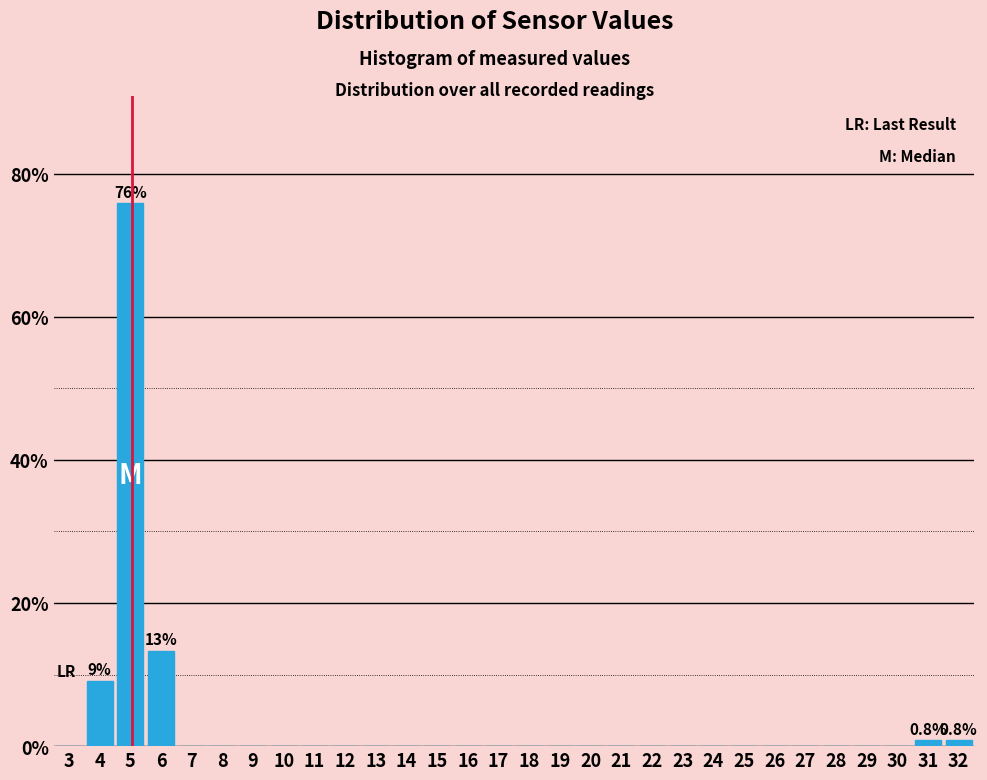

Which range on the x-axis has the tallest bar?

4.5 to 5.5